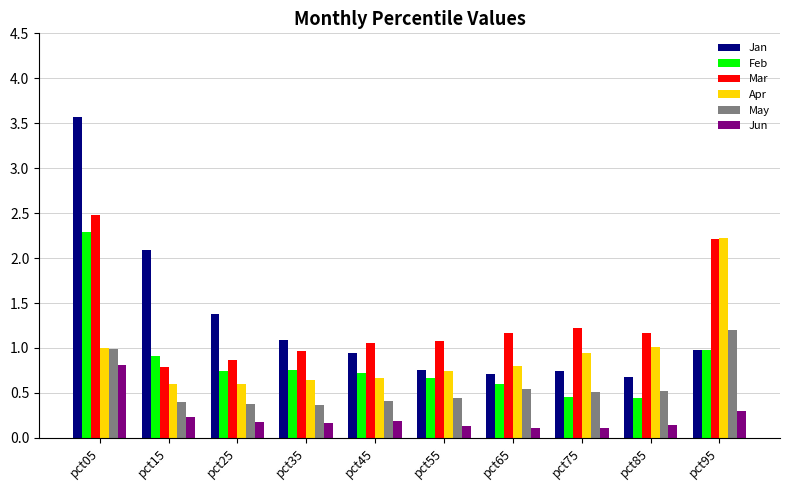

What is the average value of the May series?

0.6